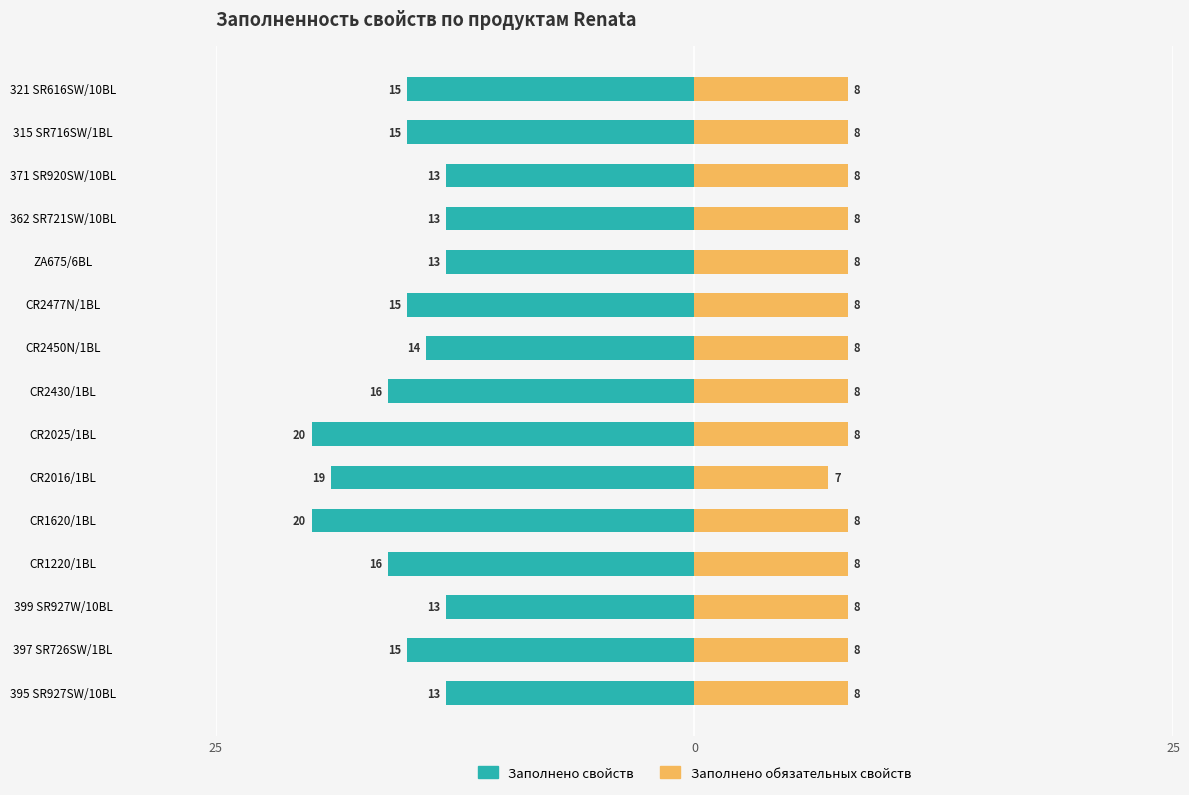

Which series changed the most between CR2016/1BL and CR2430/1BL?

Заполнено свойств